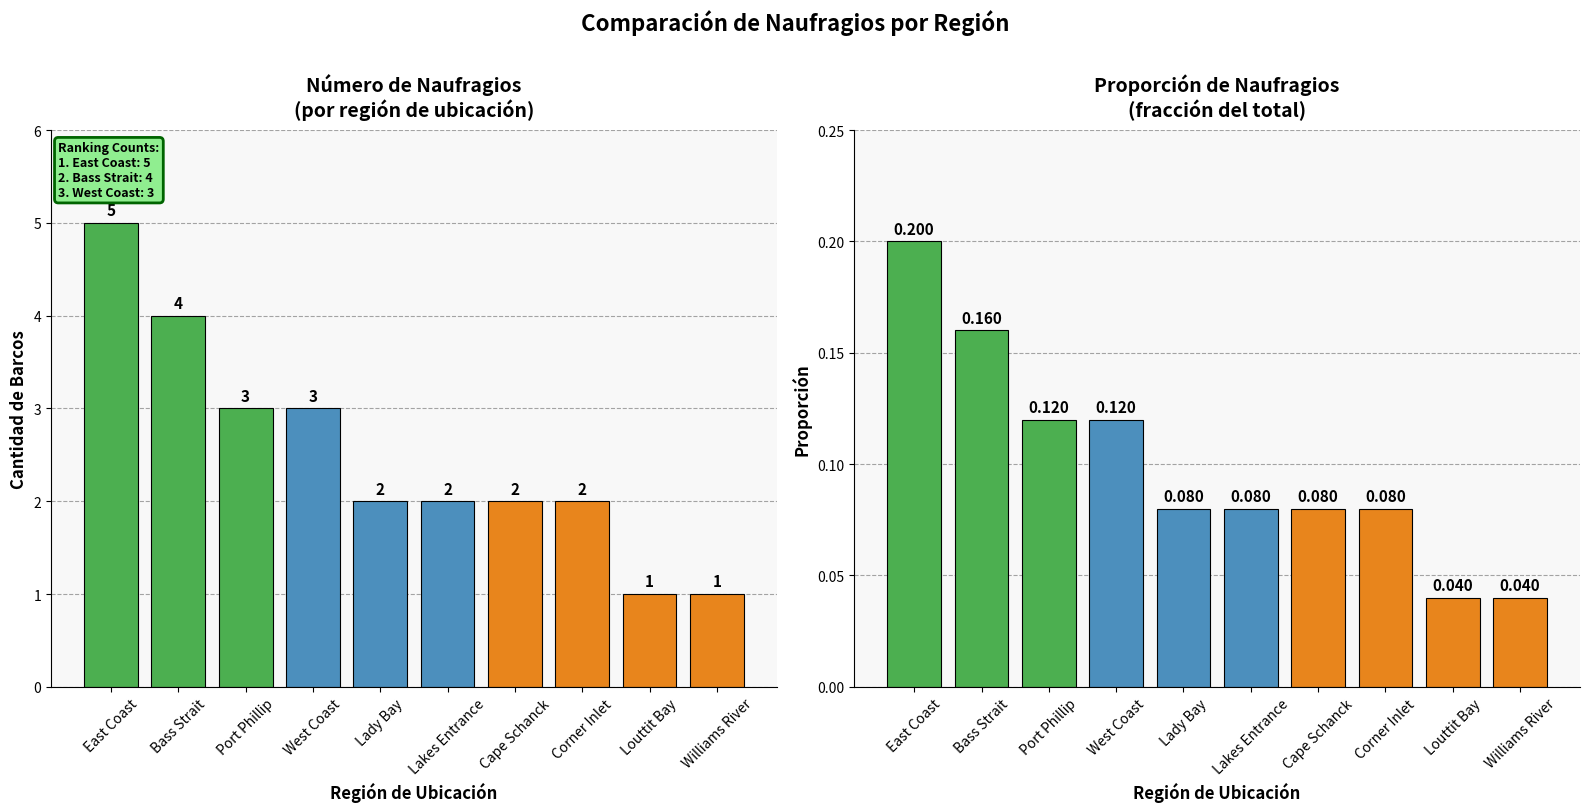

At which category is the sum across all series the highest?

East Coast